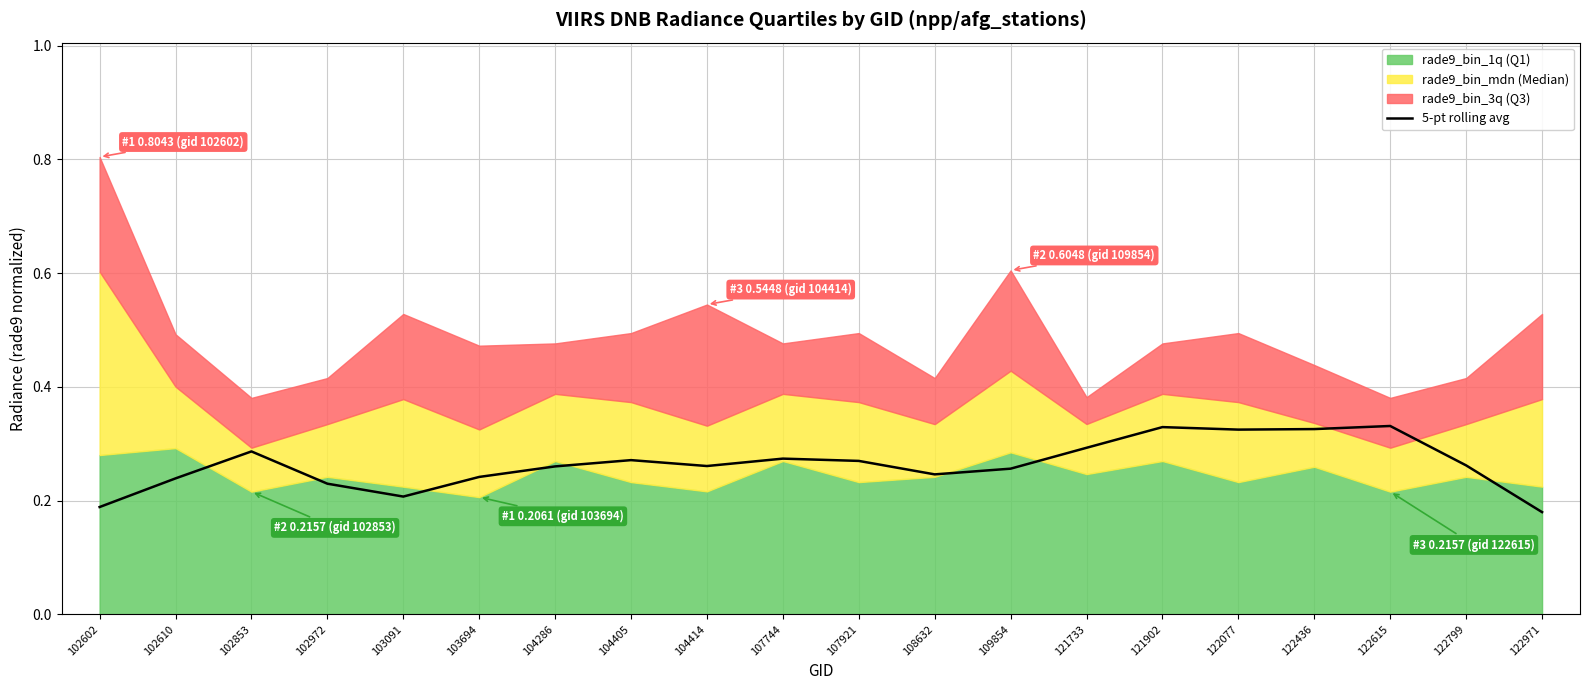

What is the difference between the maximum and second lowest values?

0.1